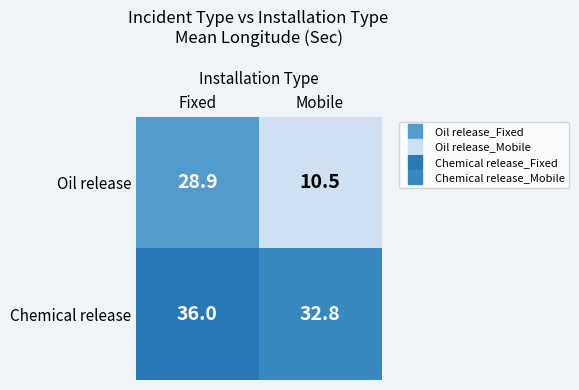

At which category does the chart reach its minimum across all series?

Mobile